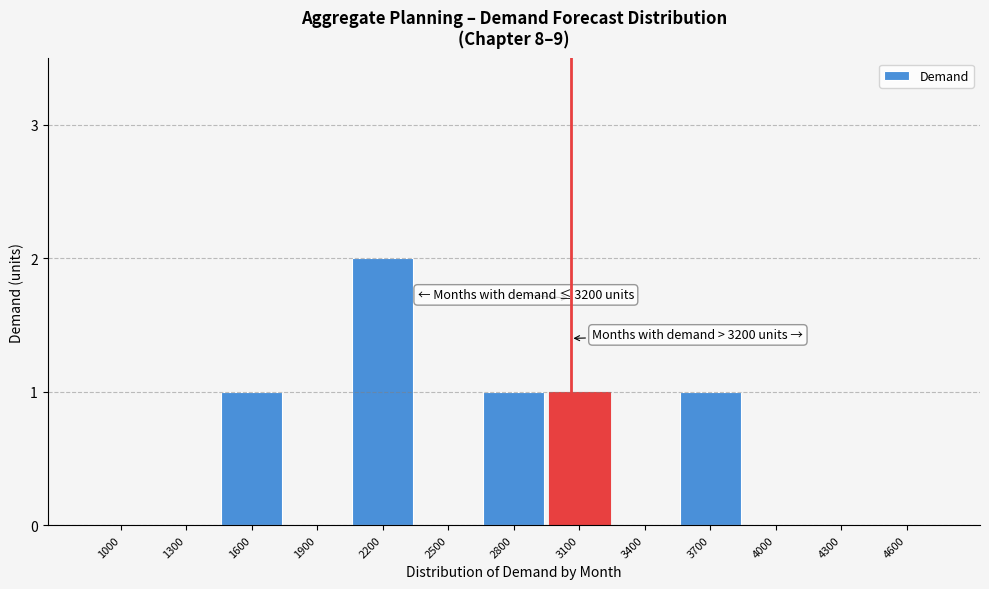

Reading left to right, list all the values displayed in this chart.

1000=0	1300=0	1600=1	1900=0	2200=2	2500=0	2800=1	3100=1	3400=0	3700=1	4000=0	4300=0	4600=0